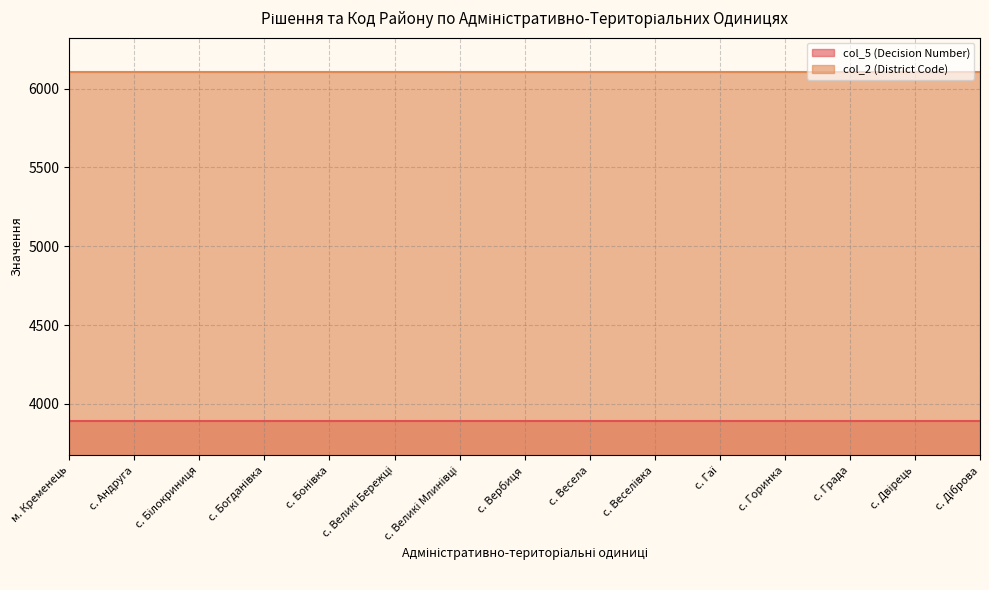

At how many categories does at least one series exceed 4863?

15